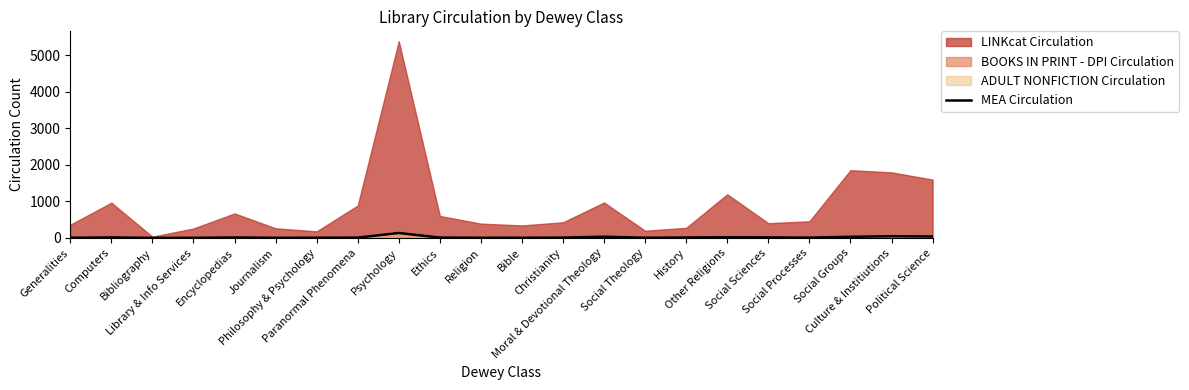

True or false: the data has more than 0 interior local peaks.

True